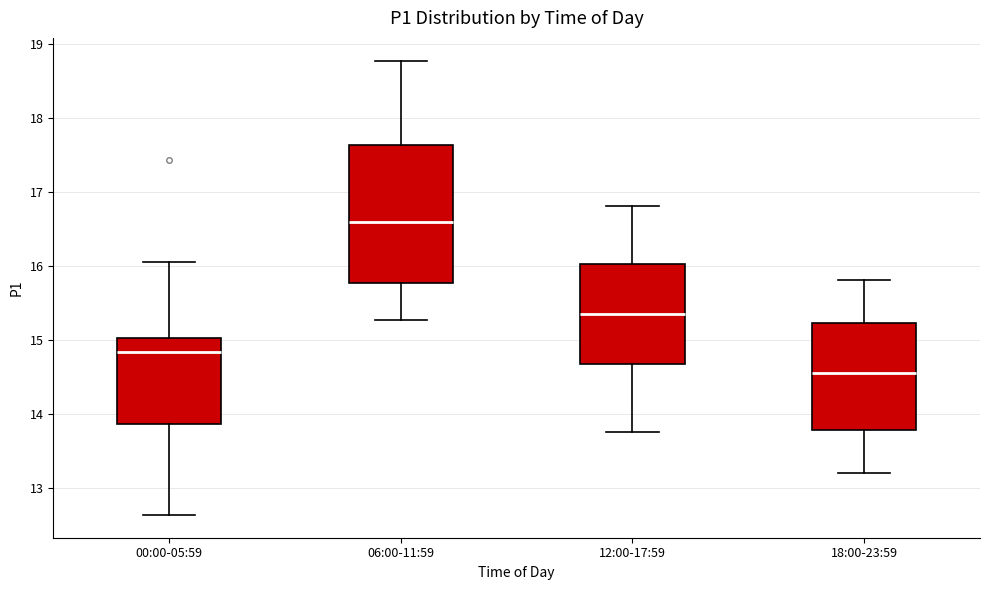

Reading left to right, transcribe this box plot: for each box, give where its median line is, the range the box spans, and where its two whiskers end, as read against the y-axis. The values are not printed on the chart, so give them approximately, as read against the axis.

00:00-05:59: median 14.8, box 13.9 to 15.0, whiskers 12.6 to 16.1
06:00-11:59: median 16.6, box 15.8 to 17.6, whiskers 15.3 to 18.8
12:00-17:59: median 15.4, box 14.7 to 16.0, whiskers 13.8 to 16.8
18:00-23:59: median 14.6, box 13.8 to 15.2, whiskers 13.2 to 15.8